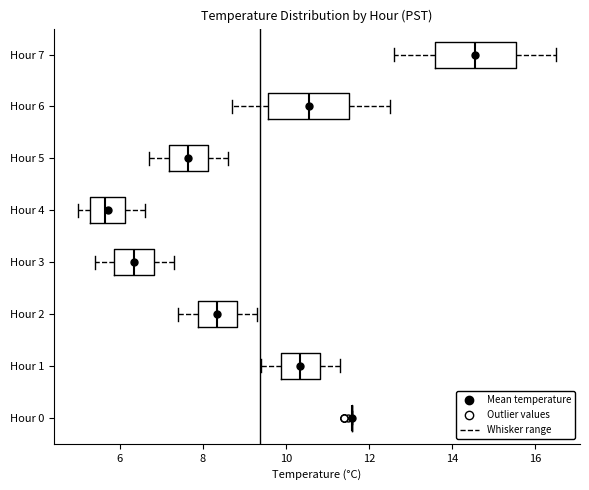

Reading bottom to top, read every box against the x-axis: the position of its median line, the range the box covers, and the ends of its whiskers. The values are not printed on the chart, so give them approximately, as read against the axis.

Hour 0: box collapsed to a line at 11.6, whiskers 11.6 to 11.6
Hour 1: median 10.4, box 9.8 to 10.8, whiskers 9.4 to 11.4
Hour 2: median 8.4, box 7.8 to 8.8, whiskers 7.4 to 9.4
Hour 3: median 6.4, box 5.8 to 6.8, whiskers 5.4 to 7.4
Hour 4: median 5.6, box 5.2 to 6.2, whiskers 5.0 to 6.6
Hour 5: median 7.6, box 7.2 to 8.2, whiskers 6.8 to 8.6
Hour 6: median 10.6, box 9.6 to 11.6, whiskers 8.8 to 12.6
Hour 7: median 14.6, box 13.6 to 15.6, whiskers 12.6 to 16.6